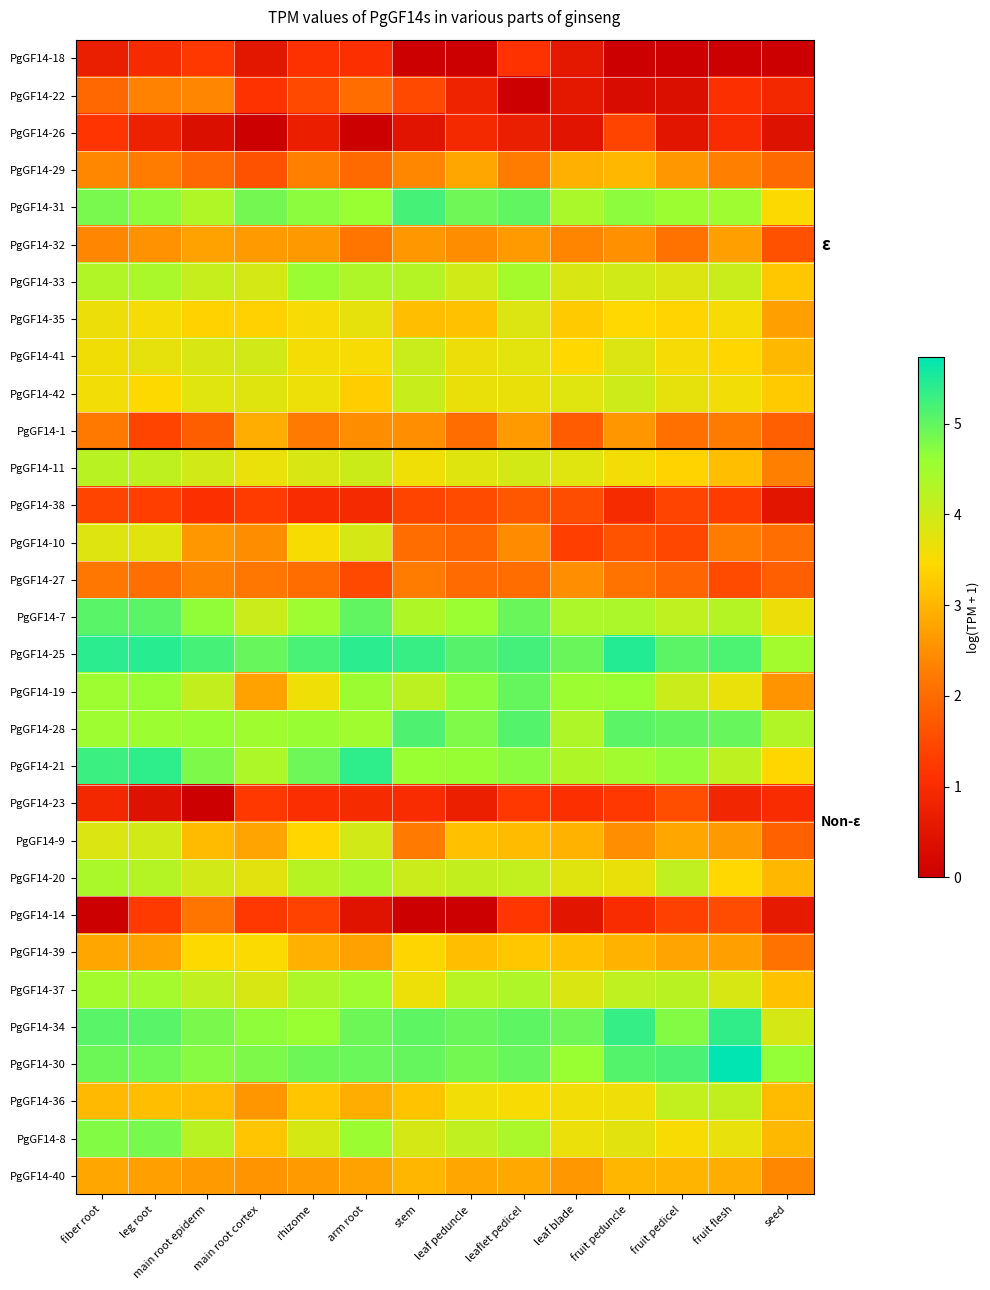

Reading left to right, list all the values displayed in this chart.

PgGF14-18: fiber root=0.7	leg root=1.0	main root epiderm=1.2	main root cortex=0.5	rhizome=1.1	arm root=1.1	stem=0.0	leaf peduncle=0.0	leaflet pedicel=1.1	leaf blade=0.6	fruit peduncle=0.0	fruit pedicel=0.0	fruit flesh=0.0	seed=0.0
PgGF14-22: fiber root=2.0	leg root=2.3	main root epiderm=2.4	main root cortex=1.1	rhizome=1.5	arm root=2.0	stem=1.5	leaf peduncle=0.8	leaflet pedicel=0.0	leaf blade=0.6	fruit peduncle=0.3	fruit pedicel=0.4	fruit flesh=1.1	seed=0.9
PgGF14-26: fiber root=1.2	leg root=0.8	main root epiderm=0.4	main root cortex=0.0	rhizome=0.7	arm root=0.0	stem=0.5	leaf peduncle=0.9	leaflet pedicel=0.7	leaf blade=0.5	fruit peduncle=1.4	fruit pedicel=0.5	fruit flesh=1.0	seed=0.4
PgGF14-29: fiber root=2.4	leg root=2.3	main root epiderm=1.9	main root cortex=1.6	rhizome=2.3	arm root=2.0	stem=2.4	leaf peduncle=2.8	leaflet pedicel=2.2	leaf blade=2.9	fruit peduncle=3.0	fruit pedicel=2.6	fruit flesh=2.3	seed=2.0
PgGF14-31: fiber root=4.8	leg root=4.7	main root epiderm=4.3	main root cortex=4.9	rhizome=4.7	arm root=4.6	stem=5.2	leaf peduncle=4.9	leaflet pedicel=5.0	leaf blade=4.4	fruit peduncle=4.7	fruit pedicel=4.5	fruit flesh=4.5	seed=3.5
PgGF14-32: fiber root=2.4	leg root=2.5	main root epiderm=2.7	main root cortex=2.7	rhizome=2.6	arm root=2.1	stem=2.6	leaf peduncle=2.5	leaflet pedicel=2.7	leaf blade=2.4	fruit peduncle=2.5	fruit pedicel=2.1	fruit flesh=2.7	seed=1.6
PgGF14-33: fiber root=4.3	leg root=4.4	main root epiderm=4.1	main root cortex=3.9	rhizome=4.6	arm root=4.3	stem=4.3	leaf peduncle=4.0	leaflet pedicel=4.4	leaf blade=3.9	fruit peduncle=4.0	fruit pedicel=3.8	fruit flesh=4.1	seed=3.2
PgGF14-35: fiber root=3.6	leg root=3.6	main root epiderm=3.4	main root cortex=3.3	rhizome=3.5	arm root=3.7	stem=3.1	leaf peduncle=3.1	leaflet pedicel=3.8	leaf blade=3.3	fruit peduncle=3.4	fruit pedicel=3.4	fruit flesh=3.5	seed=2.7
PgGF14-41: fiber root=3.6	leg root=3.7	main root epiderm=3.9	main root cortex=3.9	rhizome=3.6	arm root=3.5	stem=4.1	leaf peduncle=3.6	leaflet pedicel=3.8	leaf blade=3.4	fruit peduncle=3.8	fruit pedicel=3.5	fruit flesh=3.4	seed=3.0
PgGF14-42: fiber root=3.6	leg root=3.5	main root epiderm=3.8	main root cortex=3.8	rhizome=3.6	arm root=3.3	stem=4.1	leaf peduncle=3.7	leaflet pedicel=3.7	leaf blade=3.8	fruit peduncle=4.0	fruit pedicel=3.7	fruit flesh=3.6	seed=3.3
PgGF14-1: fiber root=2.2	leg root=1.4	main root epiderm=1.8	main root cortex=2.9	rhizome=2.2	arm root=2.5	stem=2.5	leaf peduncle=2.0	leaflet pedicel=2.7	leaf blade=1.8	fruit peduncle=2.6	fruit pedicel=2.1	fruit flesh=2.2	seed=1.8
PgGF14-11: fiber root=4.2	leg root=4.2	main root epiderm=4.0	main root cortex=3.7	rhizome=3.9	arm root=4.0	stem=3.6	leaf peduncle=3.8	leaflet pedicel=3.9	leaf blade=3.8	fruit peduncle=3.6	fruit pedicel=3.4	fruit flesh=3.1	seed=2.3
PgGF14-38: fiber root=1.4	leg root=1.3	main root epiderm=1.1	main root cortex=1.3	rhizome=1.0	arm root=1.0	stem=1.4	leaf peduncle=1.5	leaflet pedicel=1.7	leaf blade=1.5	fruit peduncle=1.0	fruit pedicel=1.4	fruit flesh=1.3	seed=0.5
PgGF14-10: fiber root=3.8	leg root=3.8	main root epiderm=2.6	main root cortex=2.5	rhizome=3.5	arm root=3.9	stem=2.0	leaf peduncle=1.9	leaflet pedicel=2.5	leaf blade=1.3	fruit peduncle=1.6	fruit pedicel=1.5	fruit flesh=2.3	seed=2.0
PgGF14-27: fiber root=2.2	leg root=2.0	main root epiderm=2.3	main root cortex=2.2	rhizome=2.0	arm root=1.5	stem=2.3	leaf peduncle=2.0	leaflet pedicel=2.0	leaf blade=2.5	fruit peduncle=2.1	fruit pedicel=1.9	fruit flesh=1.5	seed=1.8
PgGF14-7: fiber root=5.1	leg root=5.1	main root epiderm=4.6	main root cortex=4.0	rhizome=4.5	arm root=5.0	stem=4.3	leaf peduncle=4.6	leaflet pedicel=5.0	leaf blade=4.4	fruit peduncle=4.4	fruit pedicel=4.2	fruit flesh=4.3	seed=3.6
PgGF14-25: fiber root=5.4	leg root=5.4	main root epiderm=5.2	main root cortex=5.0	rhizome=5.2	arm root=5.4	stem=5.3	leaf peduncle=5.1	leaflet pedicel=5.2	leaf blade=4.9	fruit peduncle=5.5	fruit pedicel=5.1	fruit flesh=5.2	seed=4.5
PgGF14-19: fiber root=4.5	leg root=4.6	main root epiderm=4.1	main root cortex=2.7	rhizome=3.6	arm root=4.6	stem=4.2	leaf peduncle=4.7	leaflet pedicel=5.0	leaf blade=4.5	fruit peduncle=4.6	fruit pedicel=4.0	fruit flesh=3.7	seed=2.6
PgGF14-28: fiber root=4.5	leg root=4.5	main root epiderm=4.6	main root cortex=4.5	rhizome=4.6	arm root=4.5	stem=5.1	leaf peduncle=4.8	leaflet pedicel=5.1	leaf blade=4.3	fruit peduncle=5.1	fruit pedicel=5.0	fruit flesh=5.0	seed=4.3
PgGF14-21: fiber root=5.3	leg root=5.4	main root epiderm=4.8	main root cortex=4.4	rhizome=4.9	arm root=5.4	stem=4.6	leaf peduncle=4.6	leaflet pedicel=4.7	leaf blade=4.3	fruit peduncle=4.5	fruit pedicel=4.6	fruit flesh=4.2	seed=3.4
PgGF14-23: fiber root=0.9	leg root=0.4	main root epiderm=0.0	main root cortex=1.2	rhizome=1.1	arm root=1.0	stem=1.0	leaf peduncle=0.7	leaflet pedicel=1.2	leaf blade=1.1	fruit peduncle=1.2	fruit pedicel=1.6	fruit flesh=0.9	seed=1.0
PgGF14-9: fiber root=3.8	leg root=4.0	main root epiderm=3.1	main root cortex=2.8	rhizome=3.4	arm root=4.0	stem=2.2	leaf peduncle=3.1	leaflet pedicel=3.1	leaf blade=3.0	fruit peduncle=2.5	fruit pedicel=2.8	fruit flesh=2.6	seed=1.8
PgGF14-20: fiber root=4.4	leg root=4.3	main root epiderm=3.9	main root cortex=3.8	rhizome=4.2	arm root=4.4	stem=4.0	leaf peduncle=4.1	leaflet pedicel=4.1	leaf blade=3.8	fruit peduncle=3.7	fruit pedicel=4.1	fruit flesh=3.4	seed=3.0
PgGF14-14: fiber root=0.0	leg root=1.3	main root epiderm=2.1	main root cortex=1.2	rhizome=1.4	arm root=0.4	stem=0.0	leaf peduncle=0.0	leaflet pedicel=1.2	leaf blade=0.5	fruit peduncle=1.0	fruit pedicel=1.4	fruit flesh=1.5	seed=0.6
PgGF14-39: fiber root=2.8	leg root=2.7	main root epiderm=3.5	main root cortex=3.5	rhizome=2.9	arm root=2.7	stem=3.4	leaf peduncle=3.1	leaflet pedicel=3.2	leaf blade=3.1	fruit peduncle=3.0	fruit pedicel=2.8	fruit flesh=2.7	seed=2.1
PgGF14-37: fiber root=4.5	leg root=4.5	main root epiderm=4.1	main root cortex=3.9	rhizome=4.3	arm root=4.5	stem=3.6	leaf peduncle=4.2	leaflet pedicel=4.3	leaf blade=3.8	fruit peduncle=4.2	fruit pedicel=4.2	fruit flesh=3.9	seed=3.1
PgGF14-34: fiber root=5.1	leg root=5.1	main root epiderm=4.8	main root cortex=4.7	rhizome=4.6	arm root=4.9	stem=5.0	leaf peduncle=4.9	leaflet pedicel=5.0	leaf blade=4.9	fruit peduncle=5.3	fruit pedicel=4.7	fruit flesh=5.4	seed=3.9
PgGF14-30: fiber root=4.9	leg root=4.9	main root epiderm=4.7	main root cortex=4.8	rhizome=4.9	arm root=4.9	stem=5.0	leaf peduncle=4.9	leaflet pedicel=5.0	leaf blade=4.6	fruit peduncle=5.1	fruit pedicel=5.2	fruit flesh=5.7	seed=4.6
PgGF14-36: fiber root=3.0	leg root=3.1	main root epiderm=3.1	main root cortex=2.6	rhizome=3.2	arm root=2.9	stem=3.2	leaf peduncle=3.6	leaflet pedicel=3.5	leaf blade=3.6	fruit peduncle=3.6	fruit pedicel=4.1	fruit flesh=4.1	seed=3.1
PgGF14-8: fiber root=4.8	leg root=4.8	main root epiderm=4.2	main root cortex=3.2	rhizome=3.9	arm root=4.6	stem=3.9	leaf peduncle=4.1	leaflet pedicel=4.4	leaf blade=3.7	fruit peduncle=3.8	fruit pedicel=3.5	fruit flesh=3.7	seed=3.0
PgGF14-40: fiber root=2.8	leg root=2.7	main root epiderm=2.7	main root cortex=2.5	rhizome=2.6	arm root=2.7	stem=3.0	leaf peduncle=2.8	leaflet pedicel=2.8	leaf blade=2.6	fruit peduncle=3.0	fruit pedicel=3.0	fruit flesh=2.9	seed=2.4